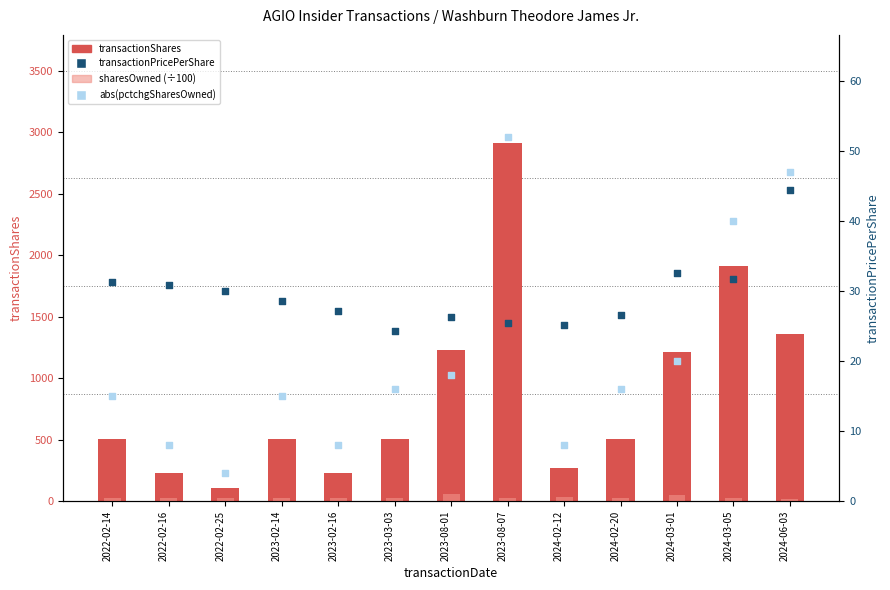

At which category is the sum across all series the highest?

2023-08-07